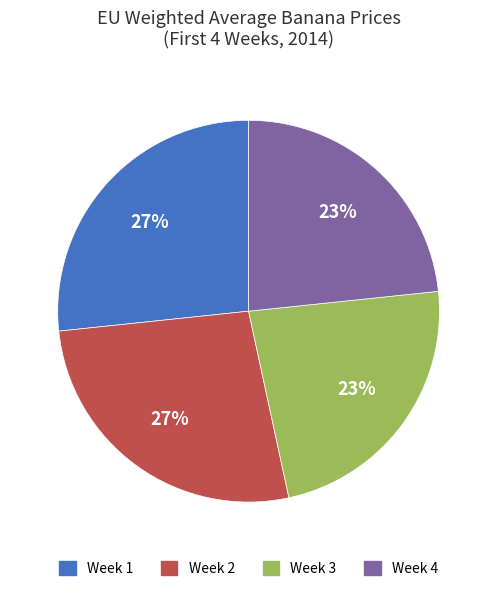

To the nearest percent, what percentage of the pie is Week 2?

27%